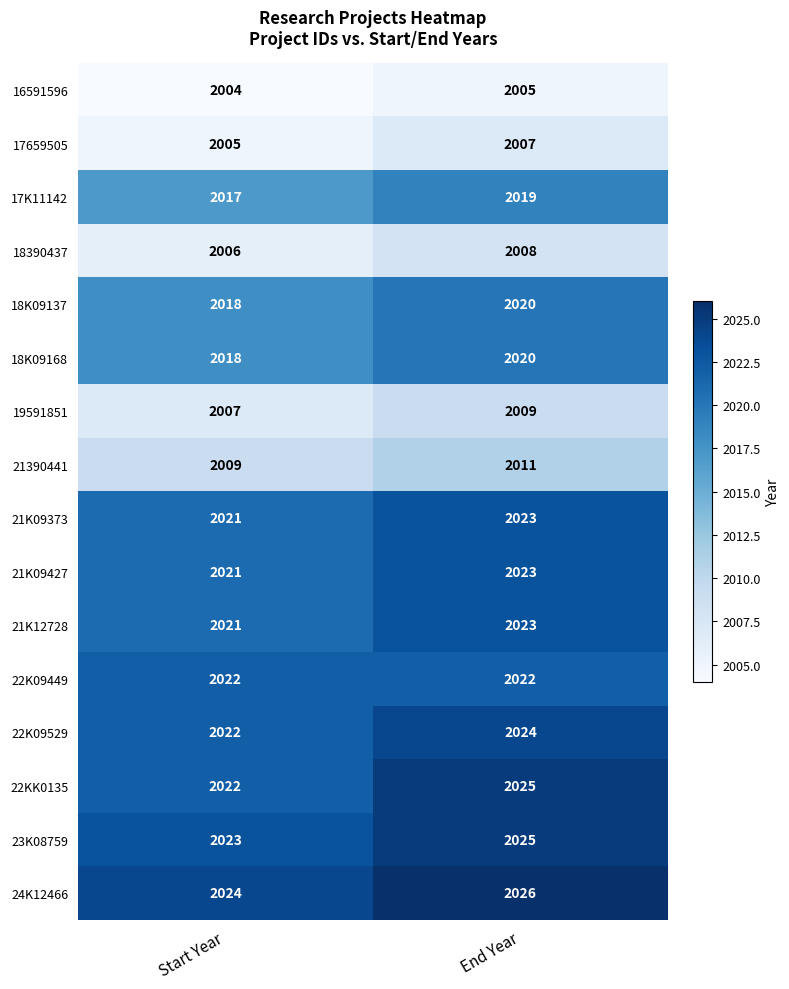

What is the difference between the highest and lowest values at End Year?

21